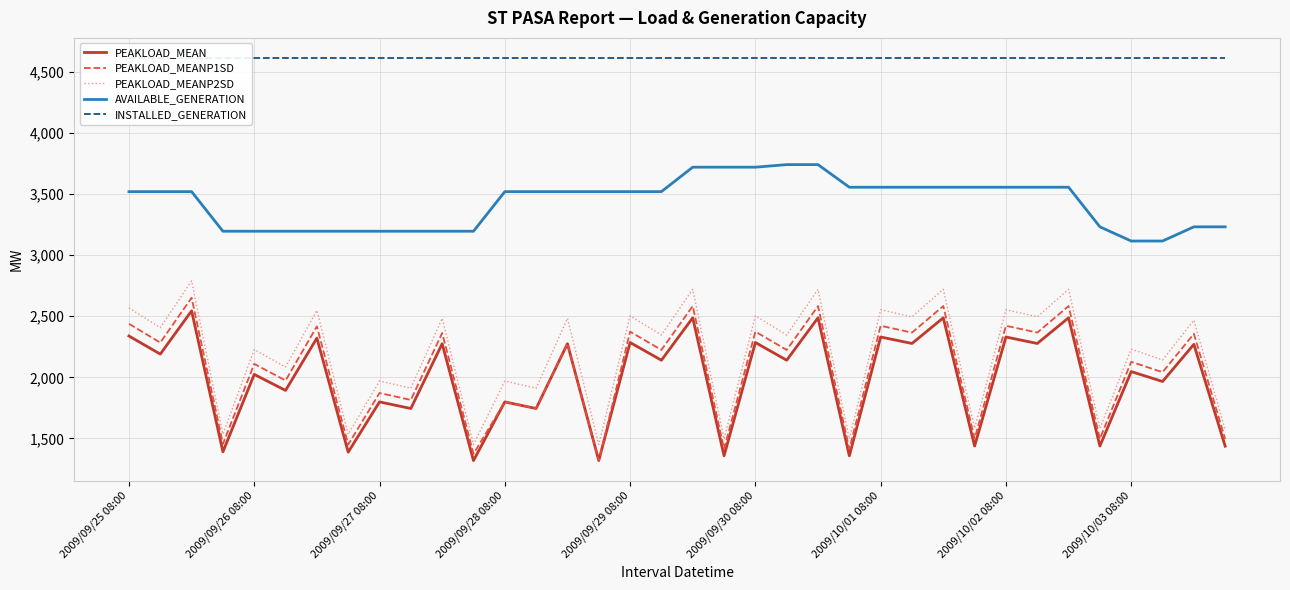

Reading right to left, what are all the values shown in this chart?

PEAKLOAD_MEAN: 1437	2270	1966	2047	1438	2487	2277	2330	1438	2487	2277	2330	1358	2487	2140	2285	1358	2487	2140	2285	1319	2275	1745	1799	1319	2275	1745	1799	1388	2321	1893	2024	1391	2544	2190	2338
PEAKLOAD_MEANP1SD: 1495	2356	2042	2127	1498	2583	2366	2422	1498	2583	2366	2422	1414	2583	2224	2374	1414	2583	2224	2374	1319	2275	1745	1799	1374	2363	1815	1872	1450	2417	1974	2110	1455	2651	2284	2438
PEAKLOAD_MEANP2SD: 1571	2468	2142	2230	1583	2720	2495	2553	1583	2720	2495	2553	1496	2720	2346	2503	1496	2720	2346	2503	1450	2483	1911	1970	1450	2483	1911	1970	1534	2548	2084	2227	1536	2789	2406	2568
AVAILABLE_GENERATION: 3231	3231	3115	3115	3231	3555	3555	3555	3555	3555	3555	3555	3555	3740	3740	3719	3719	3719	3519	3519	3519	3519	3519	3519	3195	3195	3195	3195	3195	3195	3195	3195	3195	3519	3519	3519
INSTALLED_GENERATION: 4612	4612	4612	4612	4612	4612	4612	4612	4612	4612	4612	4612	4612	4612	4612	4612	4612	4612	4612	4612	4612	4612	4612	4612	4612	4612	4612	4612	4612	4612	4612	4612	4612	4612	4612	4612